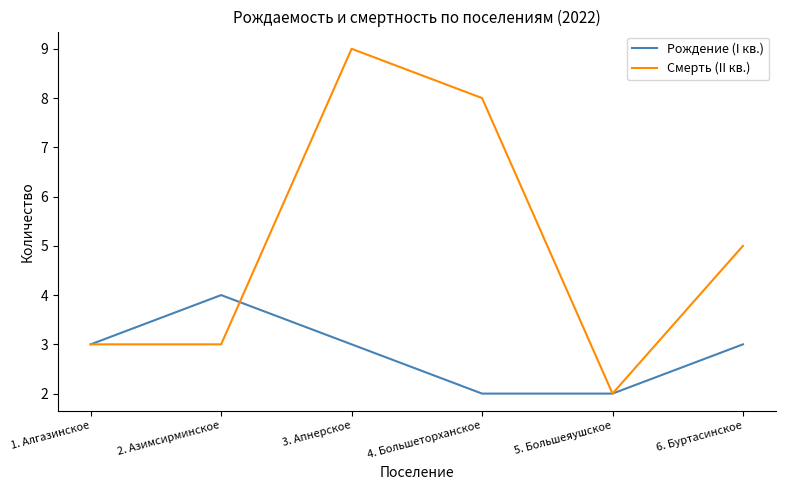

Read the Смерть (II кв.) value at 6. Буртасинское.

5